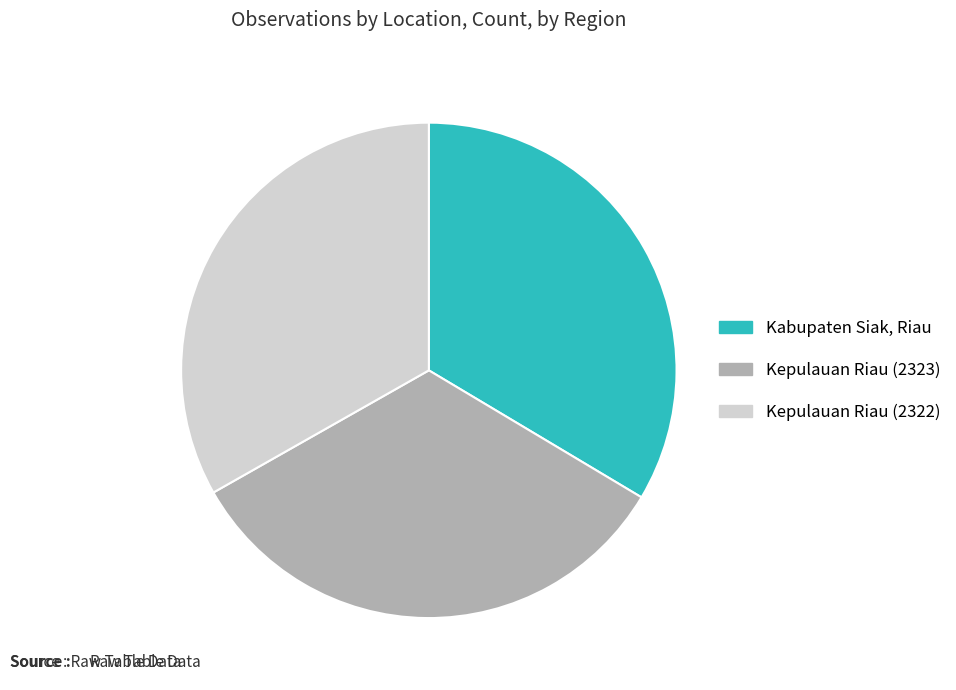

Is there a majority slice in this chart?

No